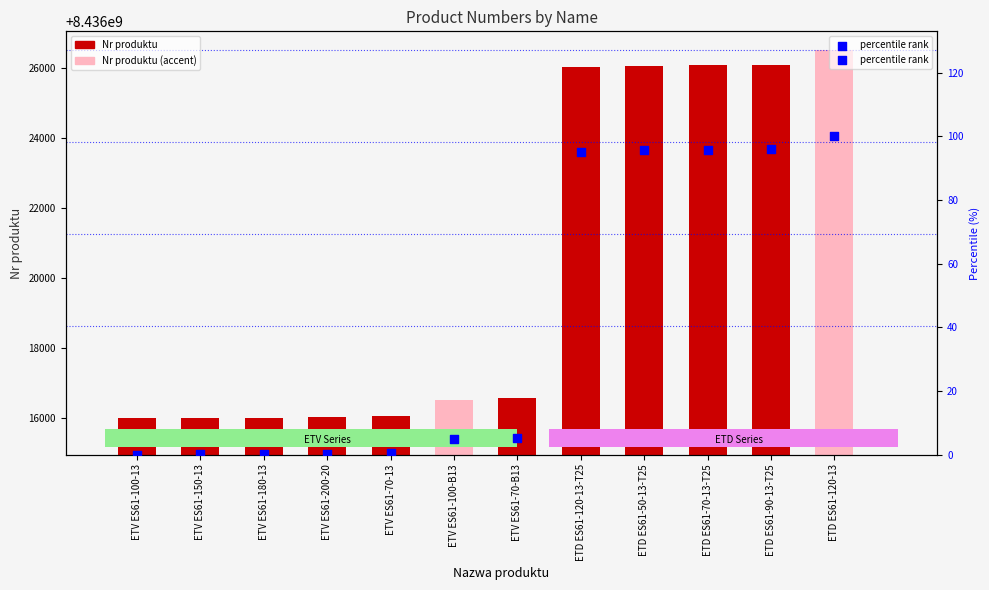

Is the value of Nr produktu at ETD ES61-120-13-T25 greater than the value of percentile rank at ETD ES61-120-13-T25?

Yes